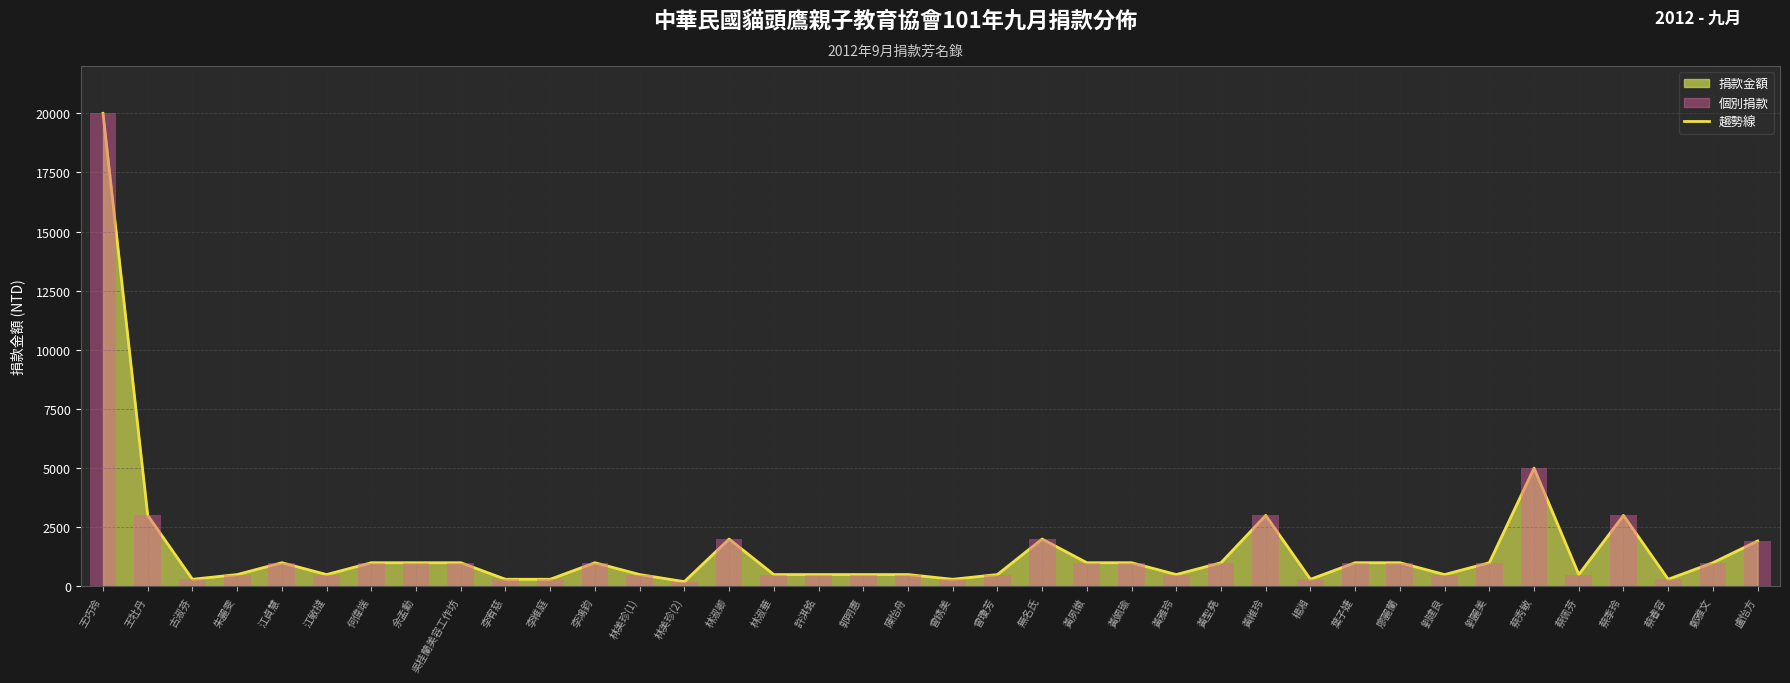

Where is the data nearest to the value 10100?

蔡秀敏